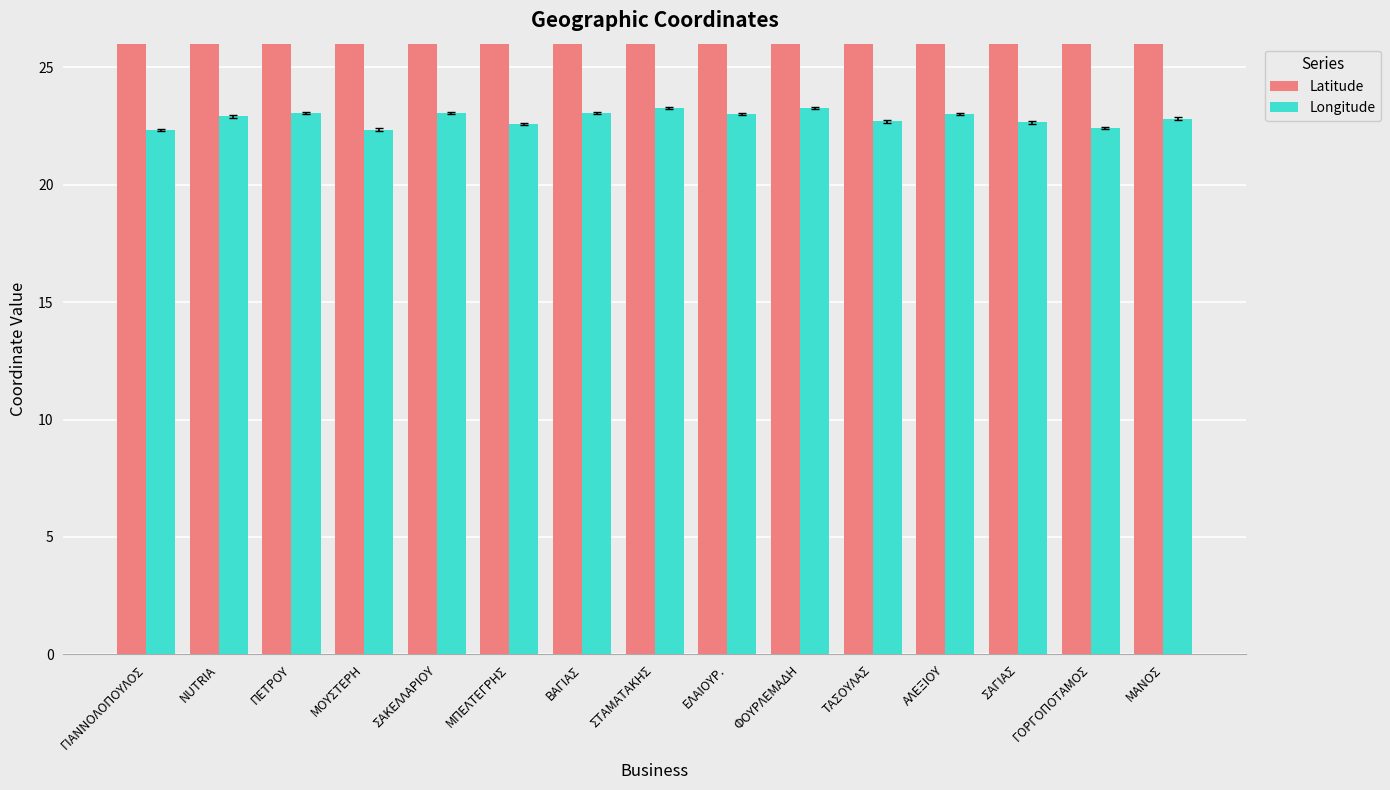

Rank the series at ΣΤΑΜΑΤΑΚΗΣ from lowest to highest value.

Longitude, Latitude